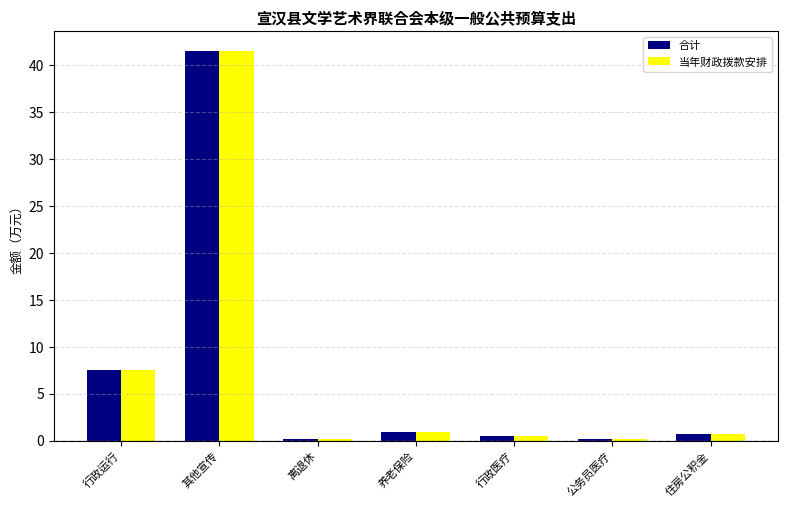

Where is 当年财政拨款安排 nearest to the value 20?

行政运行